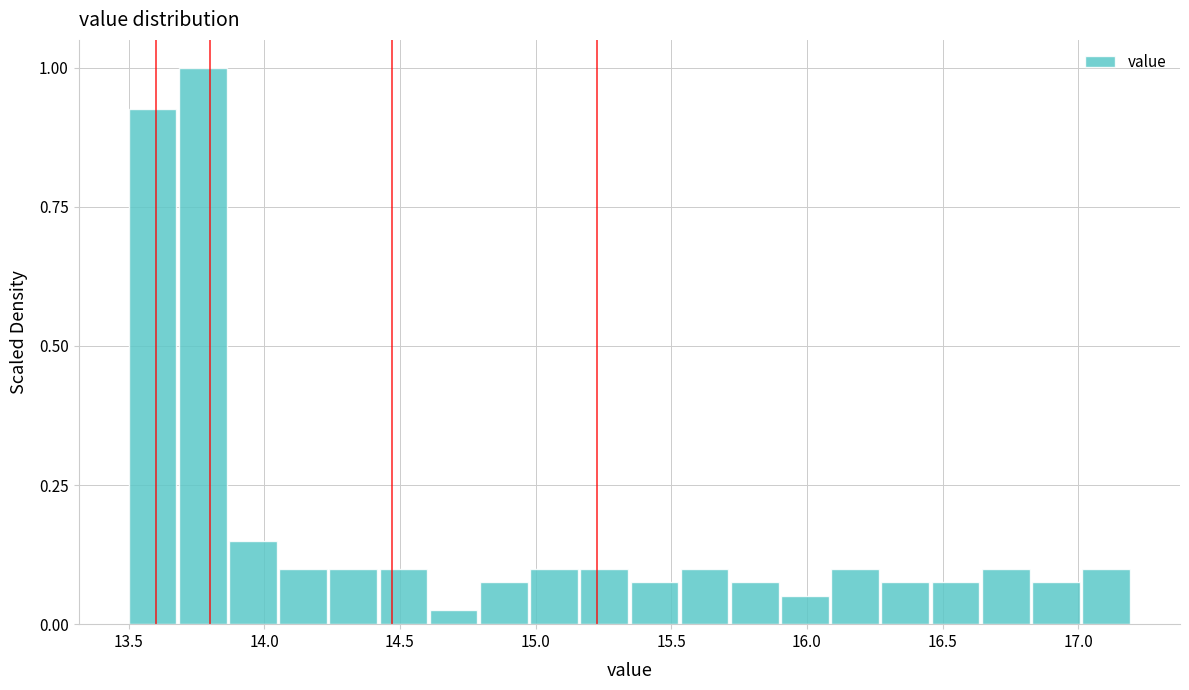

Around what value on the x-axis is the tallest bar? Give the approximate position of its centre, as read against the axis.

13.75